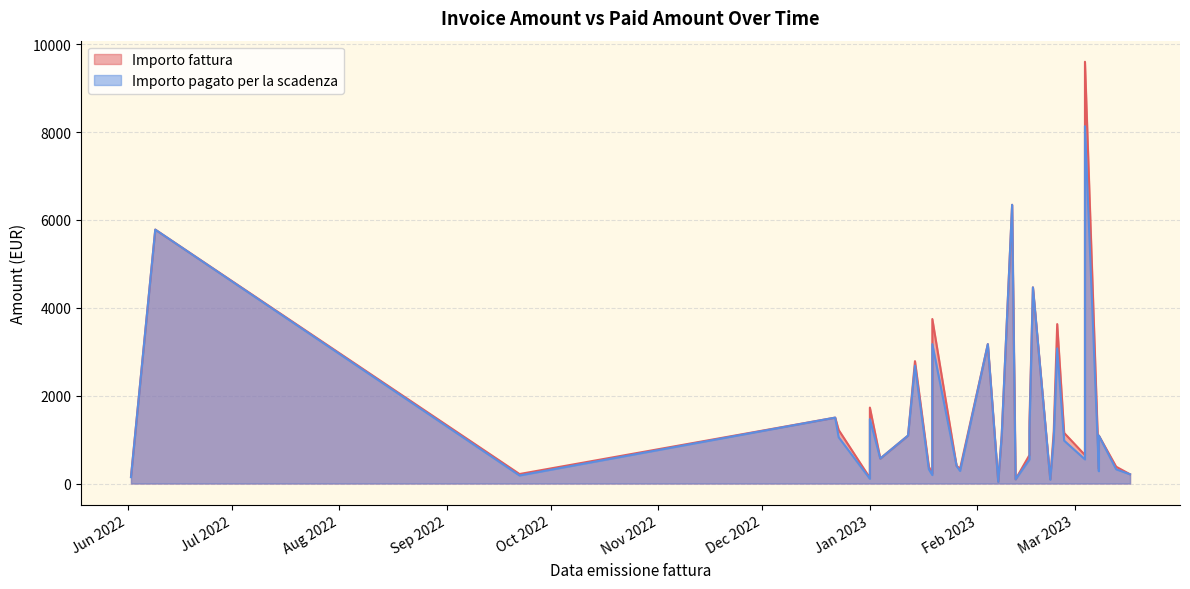

Where is Importo pagato per la scadenza nearest to the value 4085?

2023-02-17